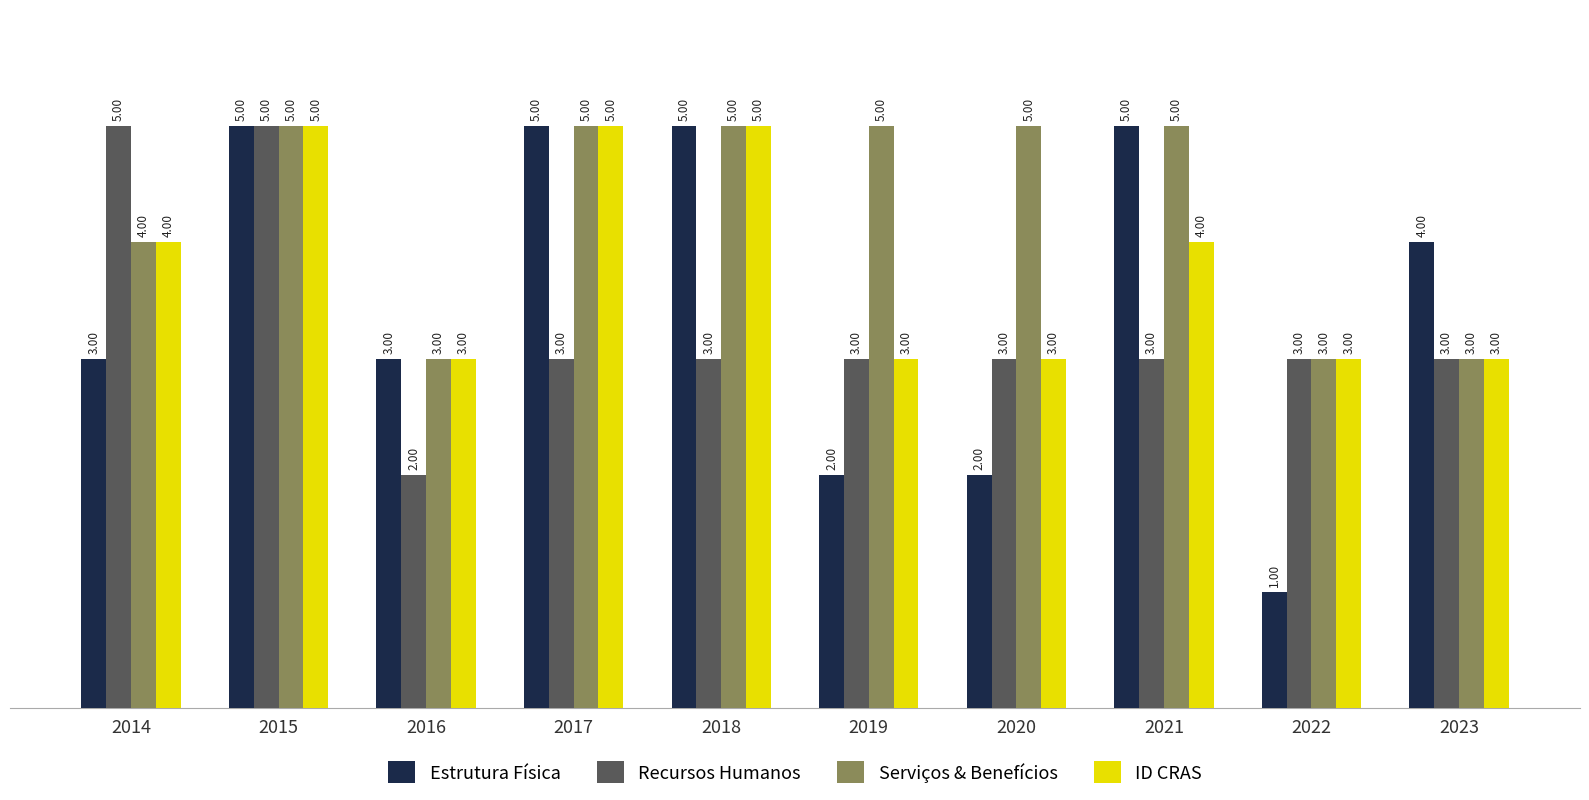

What is the average value of the ID CRAS series?

4